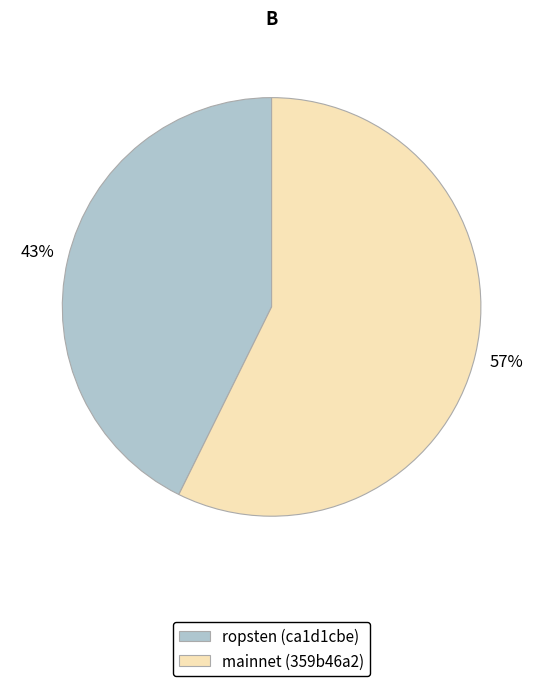

Is the sum of ropsten (ca1d1cbe) and mainnet (359b46a2) greater than half?

Yes